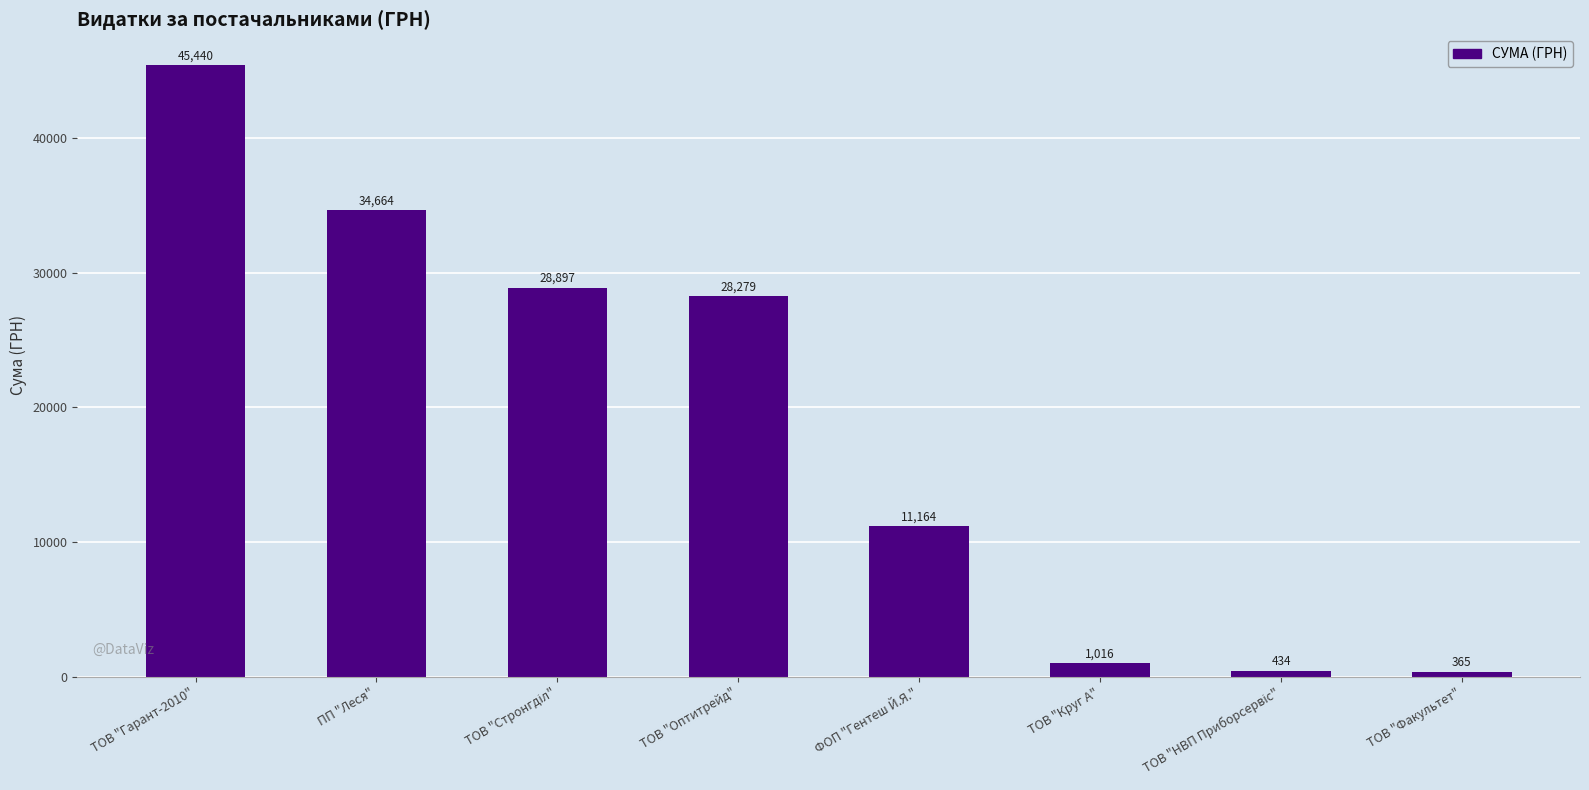

What is the difference between the values at ТОВ "Факультет" and ФОП "Гентеш Й.Я."?

10799.0